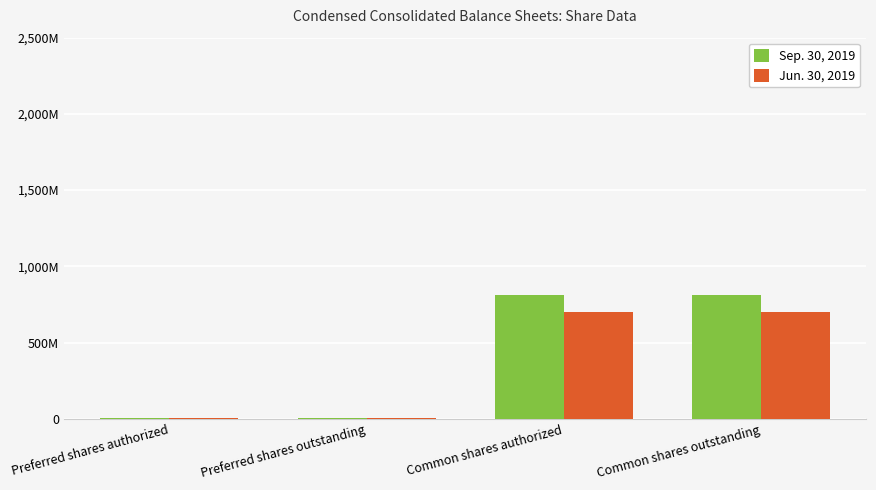

What is the difference between the second highest and second lowest values in the Sep. 30, 2019 series?

808254536